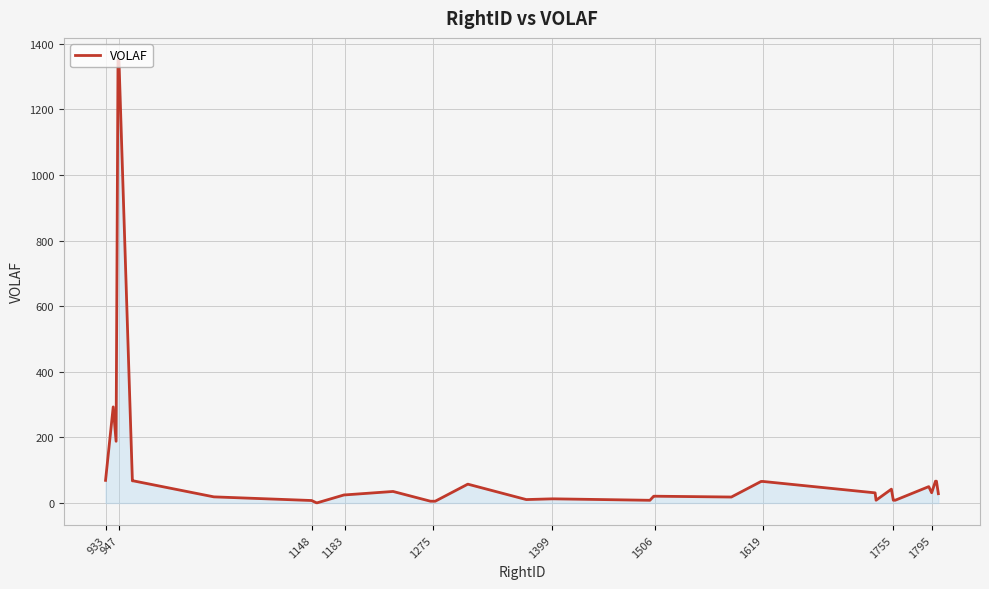

What is the maximum value shown in the chart?

1350.0